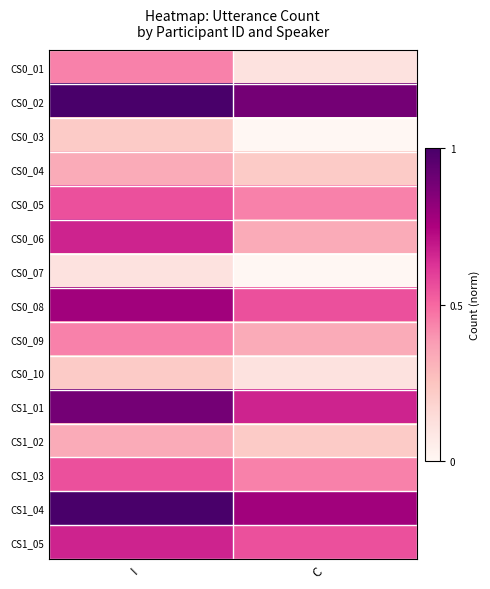

Reading right to left, extract all data points from this chart.

CS0_01: C=0.1	I=0.4
CS0_02: C=0.9	I=1.0
CS0_03: C=0.0	I=0.2
CS0_04: C=0.2	I=0.3
CS0_05: C=0.4	I=0.6
CS0_06: C=0.3	I=0.7
CS0_07: C=0.0	I=0.1
CS0_08: C=0.6	I=0.8
CS0_09: C=0.3	I=0.4
CS0_10: C=0.1	I=0.2
CS1_01: C=0.7	I=0.9
CS1_02: C=0.2	I=0.3
CS1_03: C=0.4	I=0.6
CS1_04: C=0.8	I=1.0
CS1_05: C=0.6	I=0.7